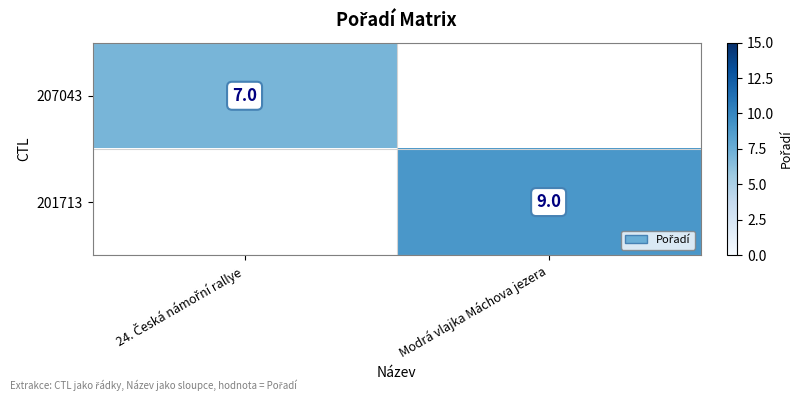

Which label corresponds to the smallest value in the chart?

24. Česká námořní rallye